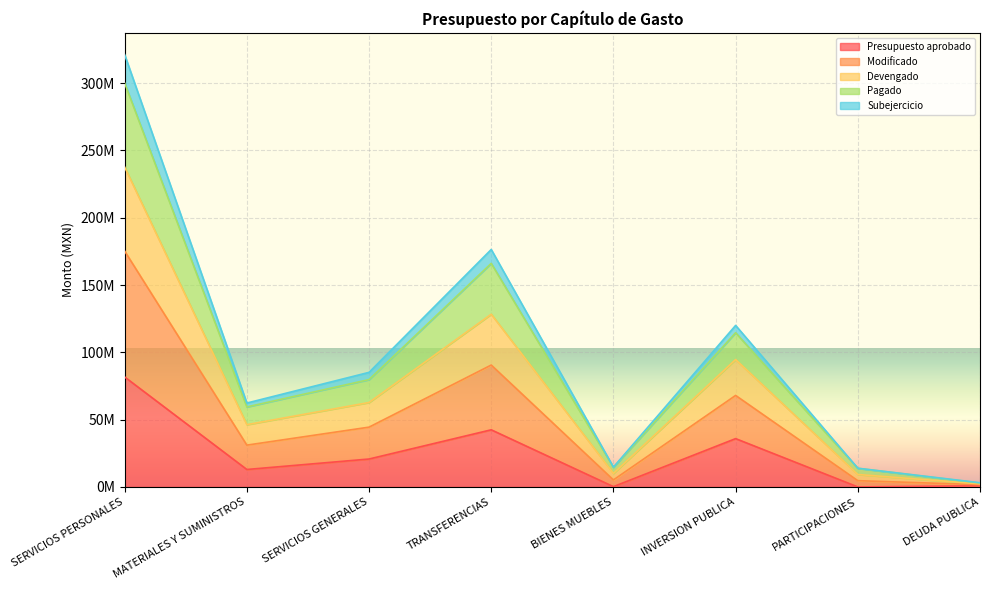

Count the number of data series in this chart.

5